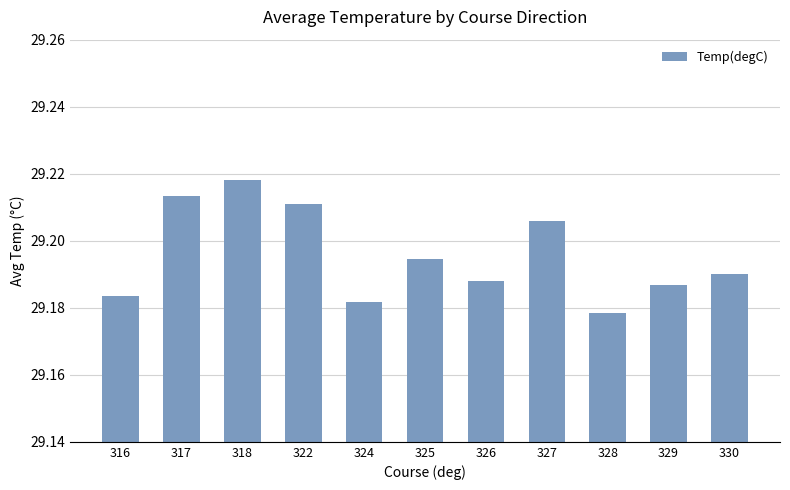

At which label is the value closest to 29?

328